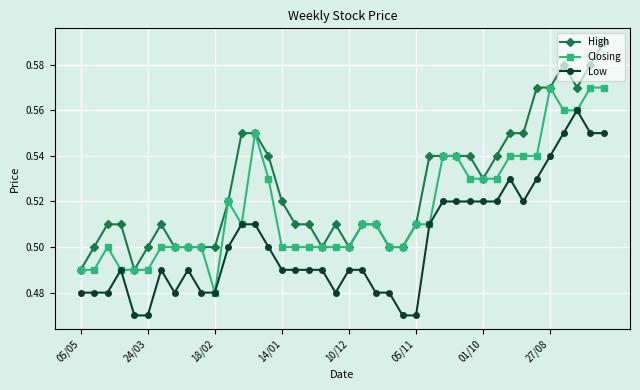

True or false: High and Low cross at least once.

False